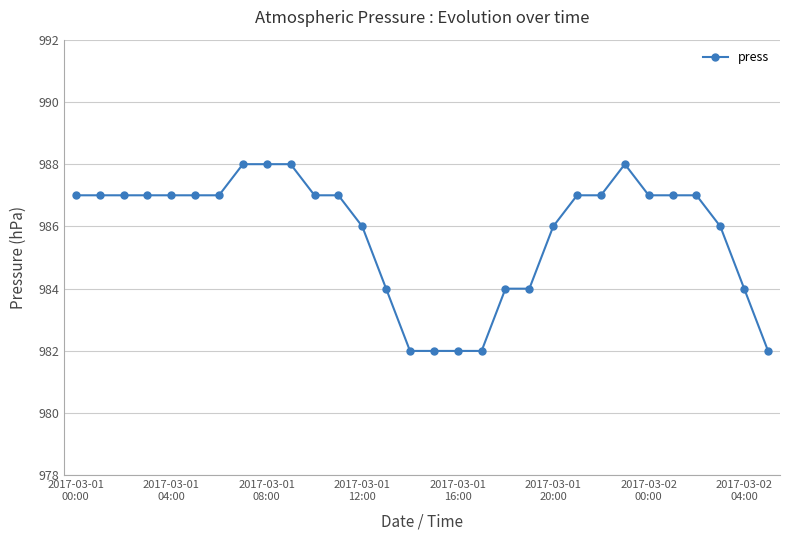

Reading left to right, list all the values displayed in this chart.

987	987	987	987	987	987	987	988	988	988	987	987	986	984	982	982	982	982	984	984	986	987	987	988	987	987	987	986	984	982